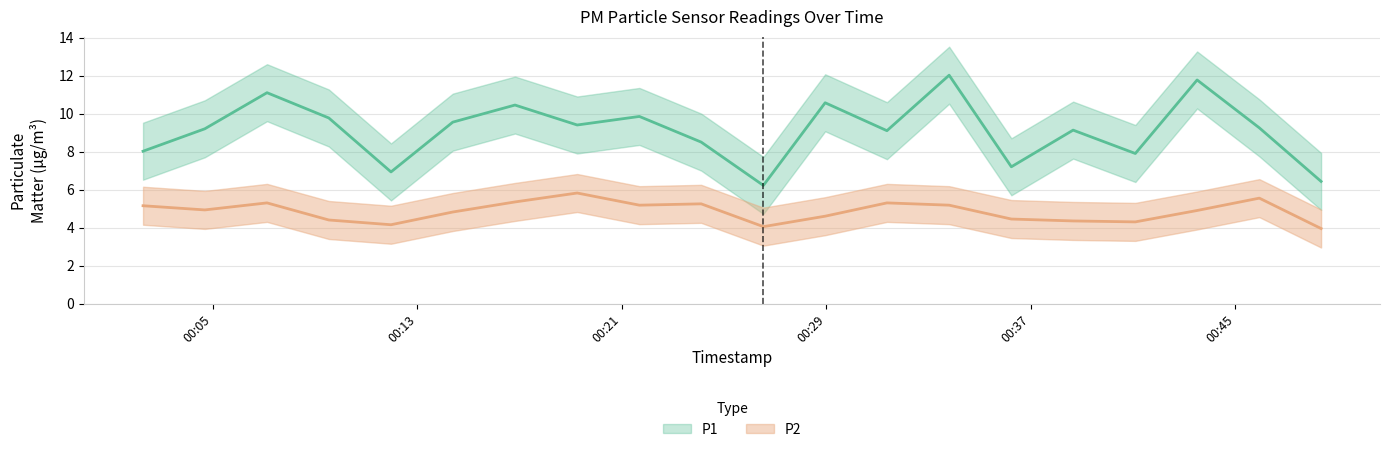

What is the greatest value displayed?

12.0